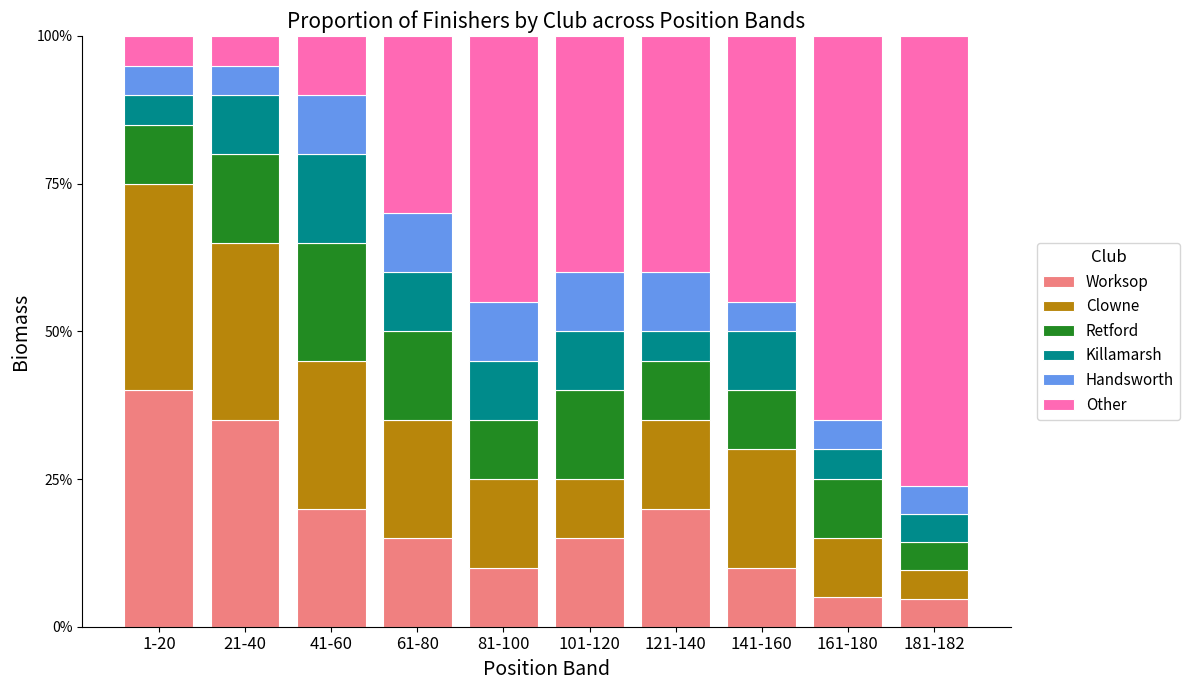

At which label does Worksop reach its peak?

1-20